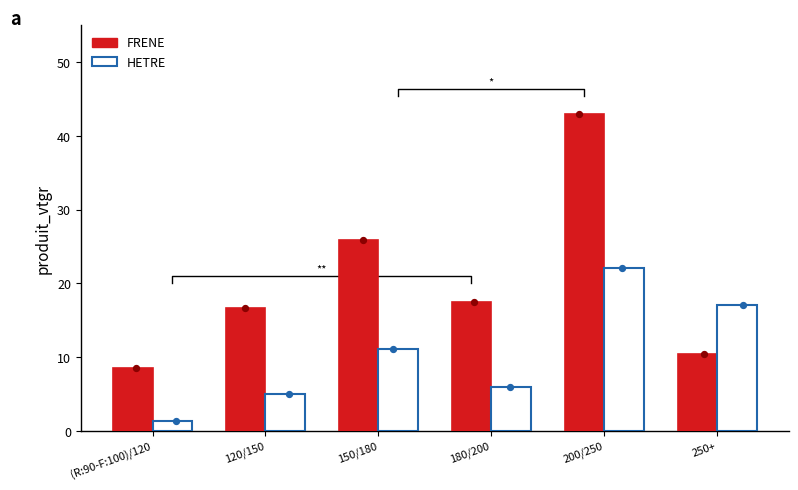

At which category is the sum across all series the highest?

200/250